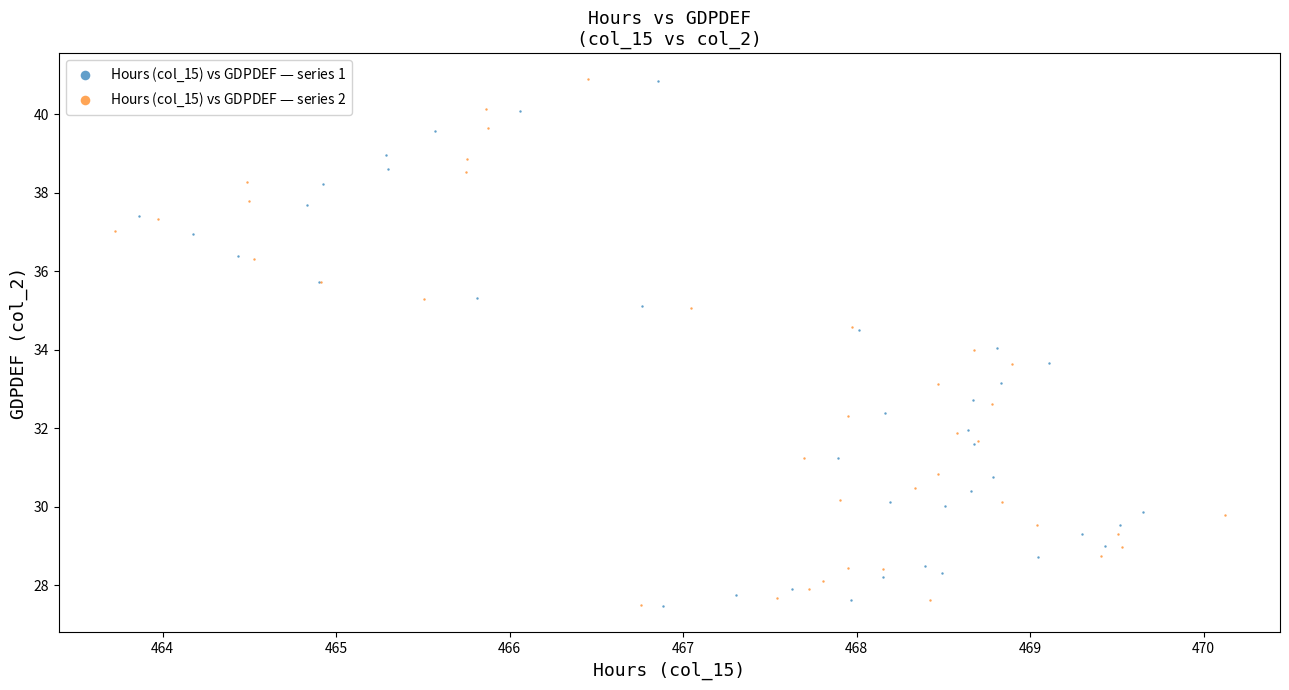

Which series has the widest spread of Y values?

Hours (col$\_$15) vs GDPDEF — series 2